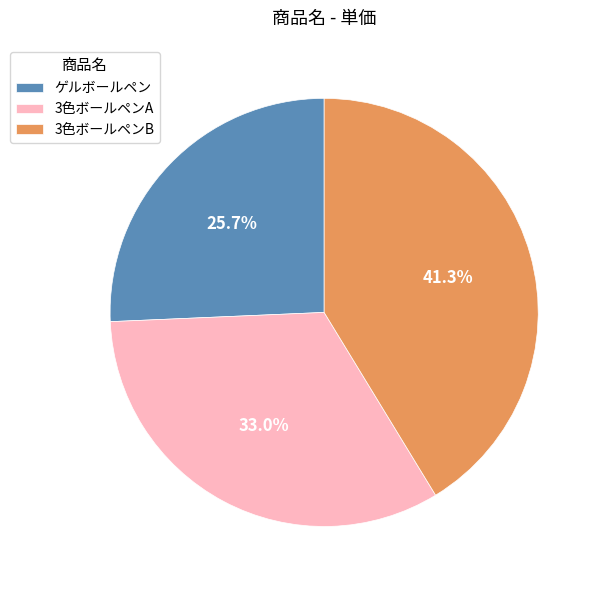

True or false: ゲルボールペン accounts for 26% of the total.

True